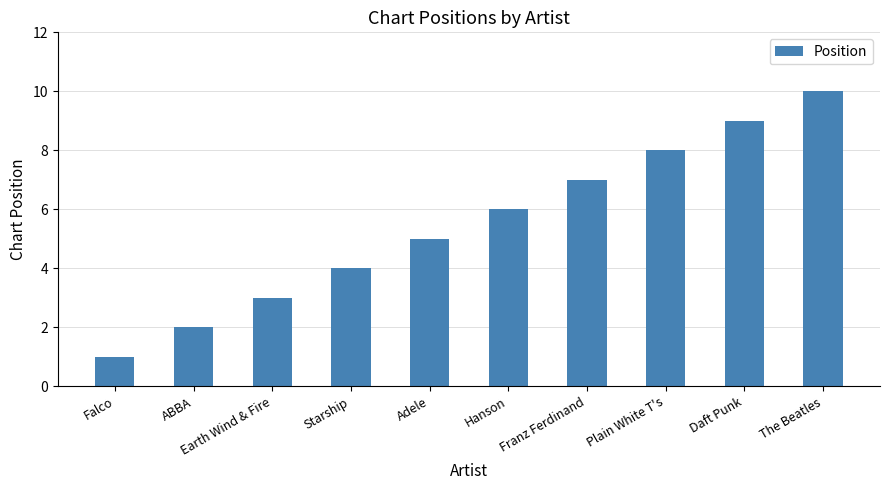

Which label corresponds to the largest value in the chart?

The Beatles